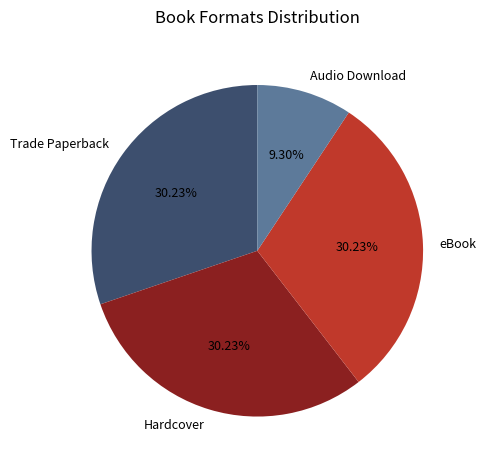

Is there any slice that represents more than half of the pie?

No